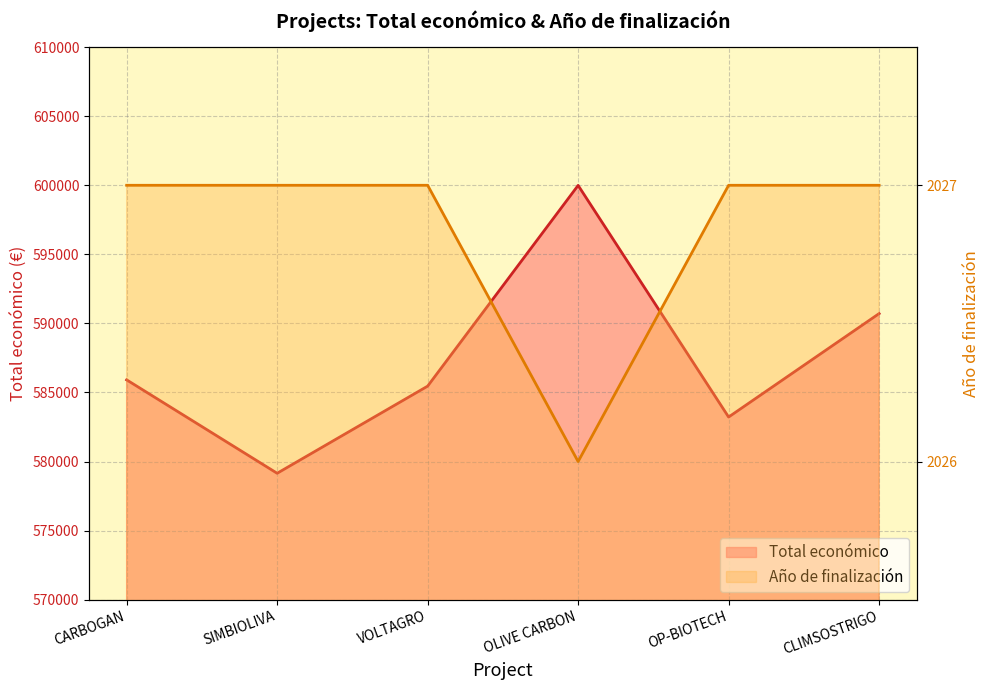

What is the difference between the second highest and minimum values in the Año de finalización series?

1